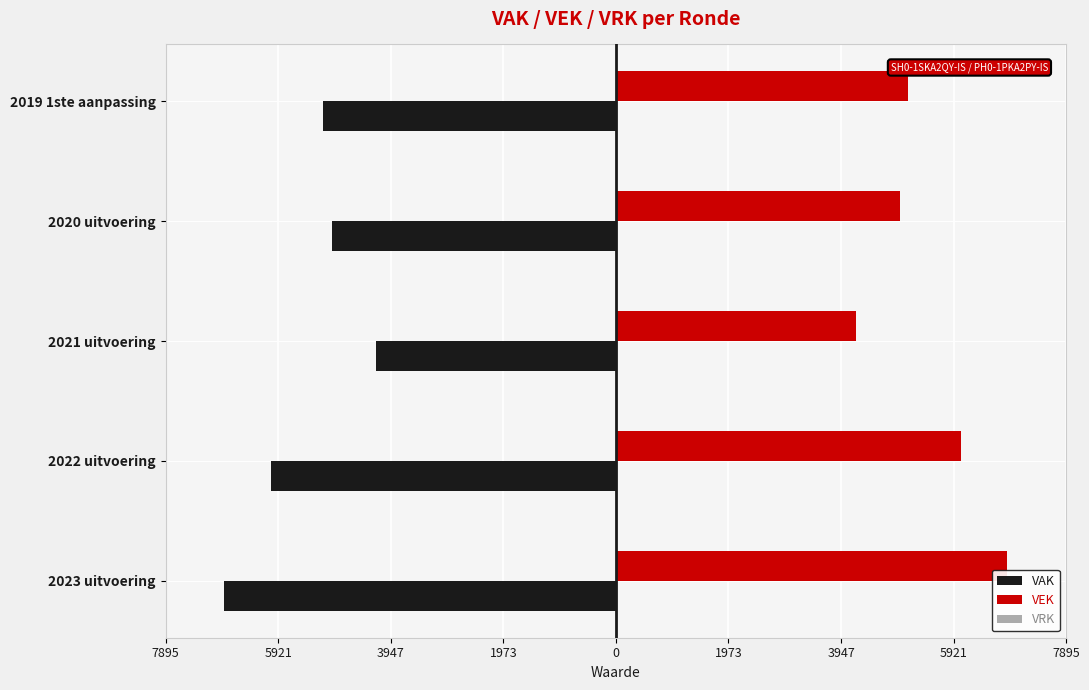

What is the smallest value displayed?

-6866.0